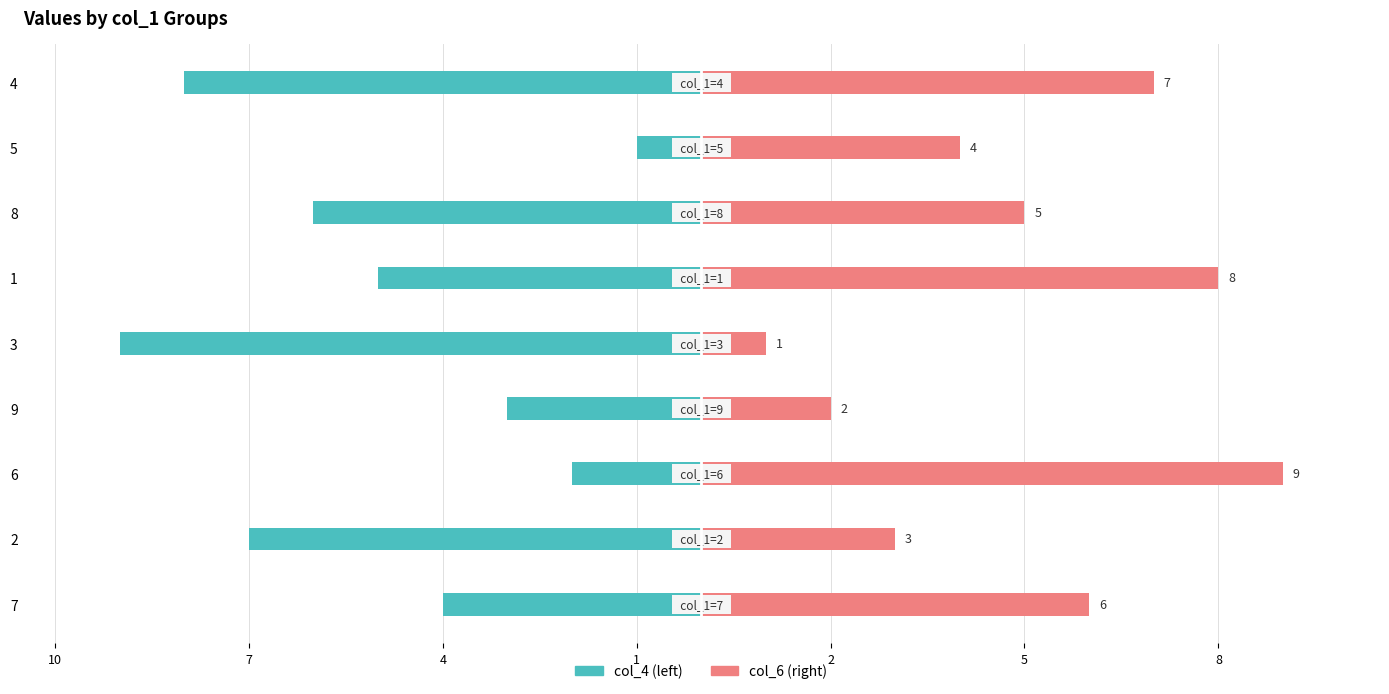

At how many categories does at least one series exceed -4?

9